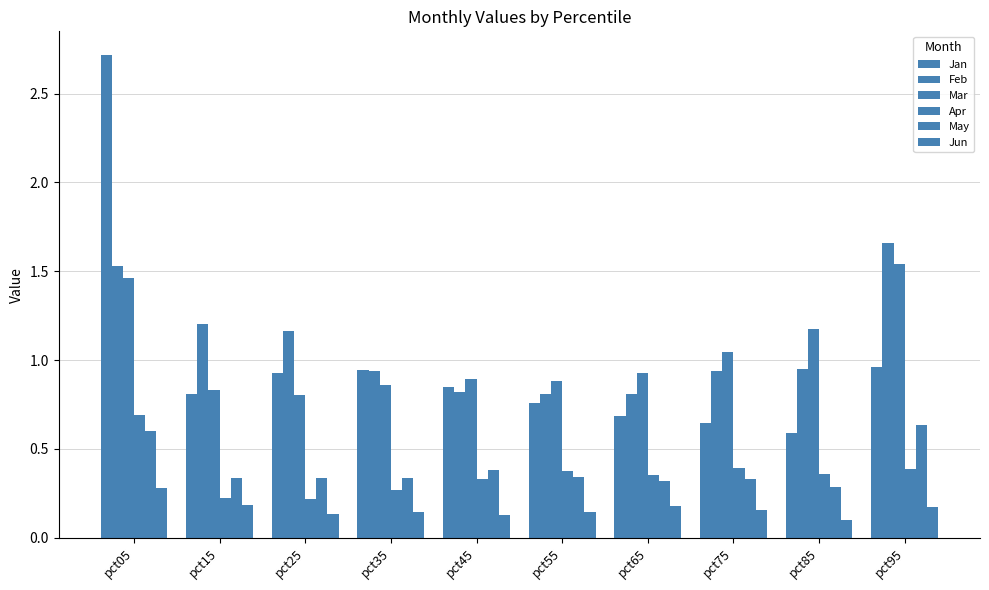

What is the value of the Jan bar at the 7th from the left?

0.7